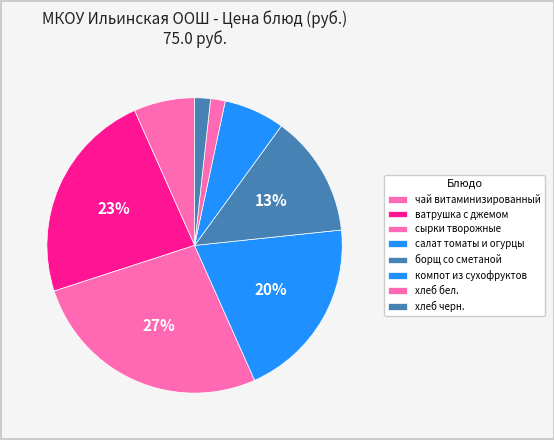

How many segments does this pie chart have?

8